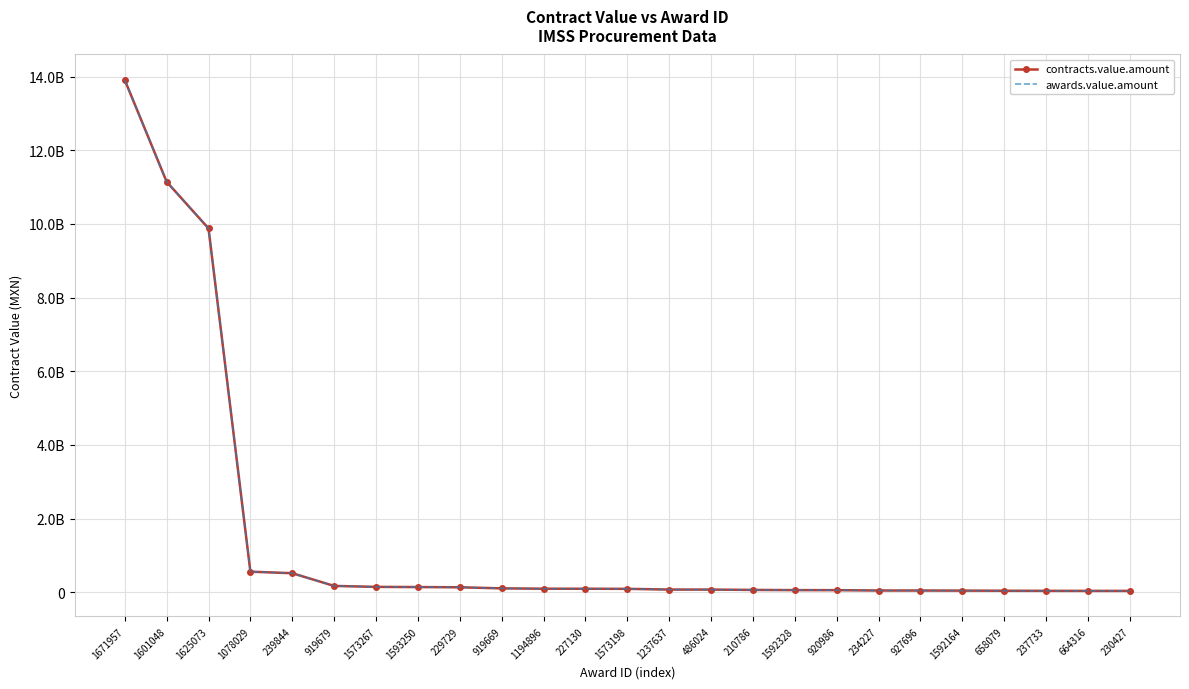

True or false: awards.value.amount and contracts.value.amount cross at least once.

False